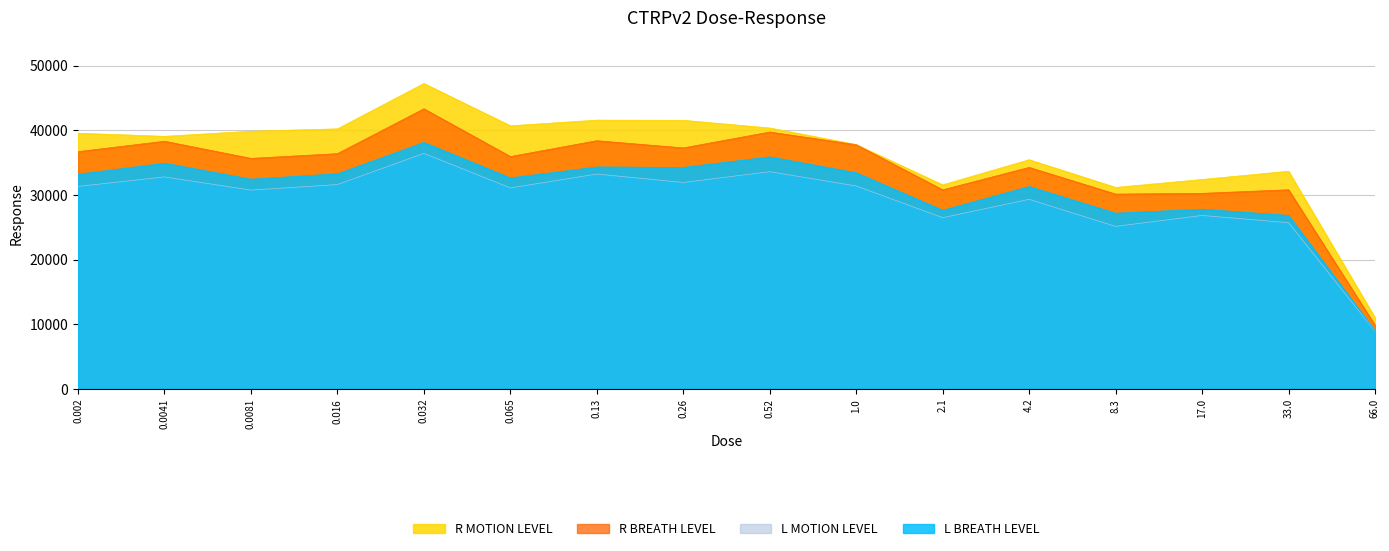

The value of R BREATH LEVEL at 0.52 is 13102.0. True or false?

False